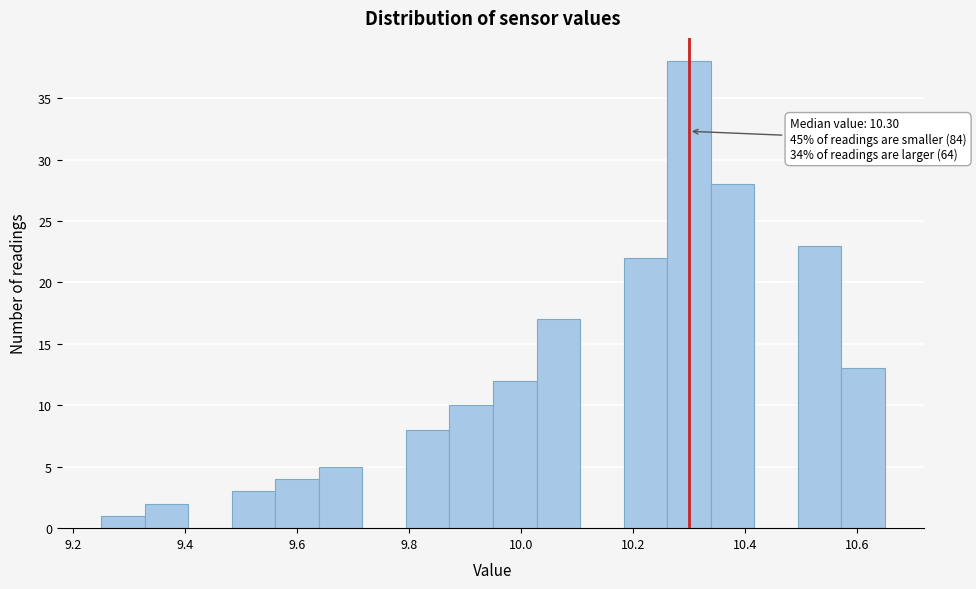

Around what value on the x-axis is the tallest bar? Give the approximate position of its centre, as read against the axis.

10.30